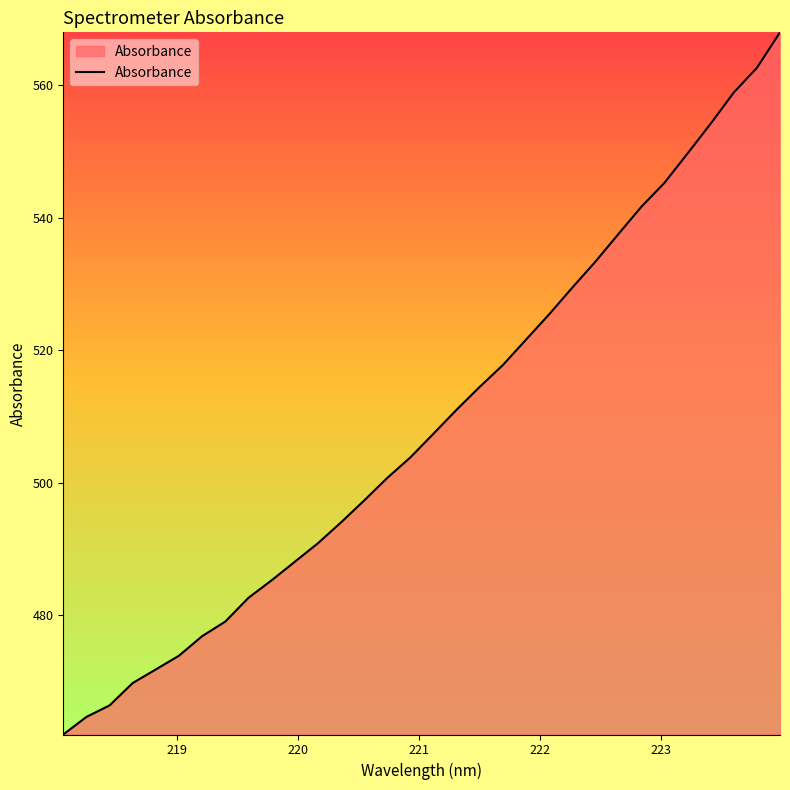

True or false: there are more than 1 points higher than both neighbors.

False